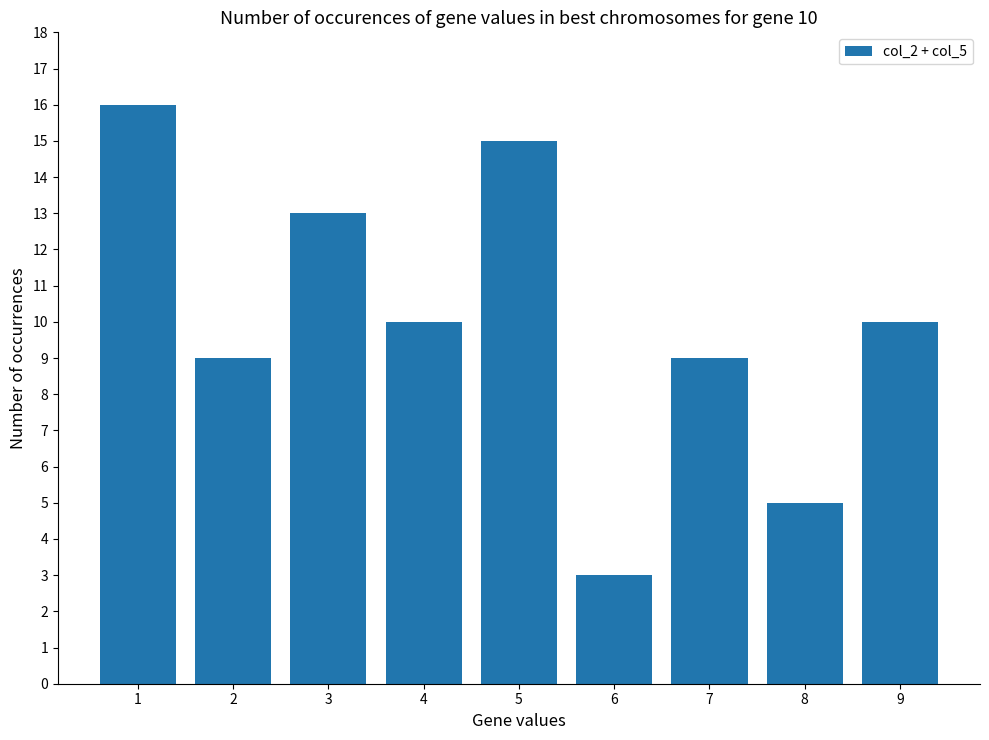

How many values are below 10?

4